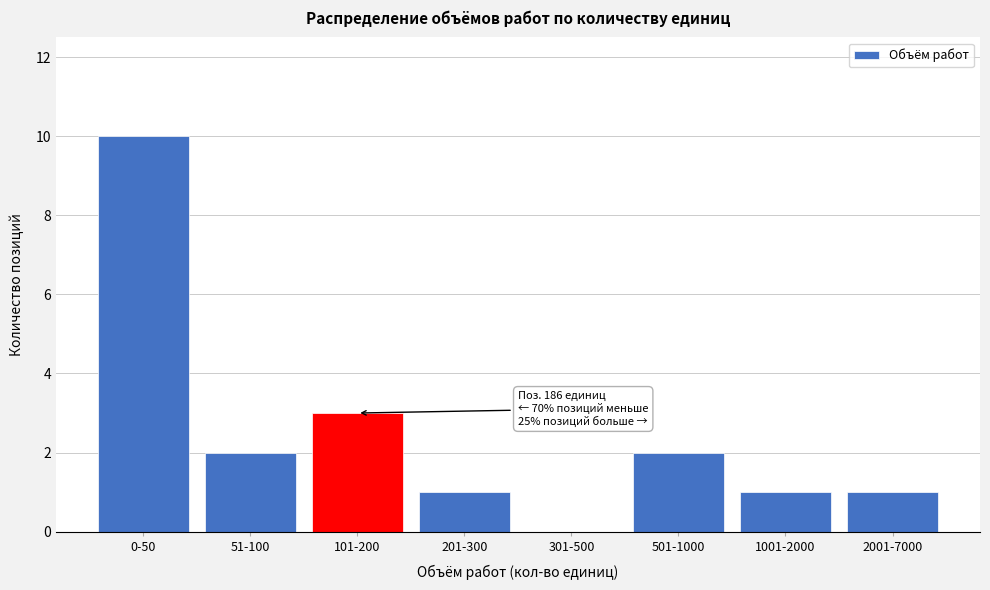

Reading left to right, list all the values displayed in this chart.

0-50=10	51-100=2	101-200=3	201-300=1	301-500=0	501-1000=2	1001-2000=1	2001-7000=1